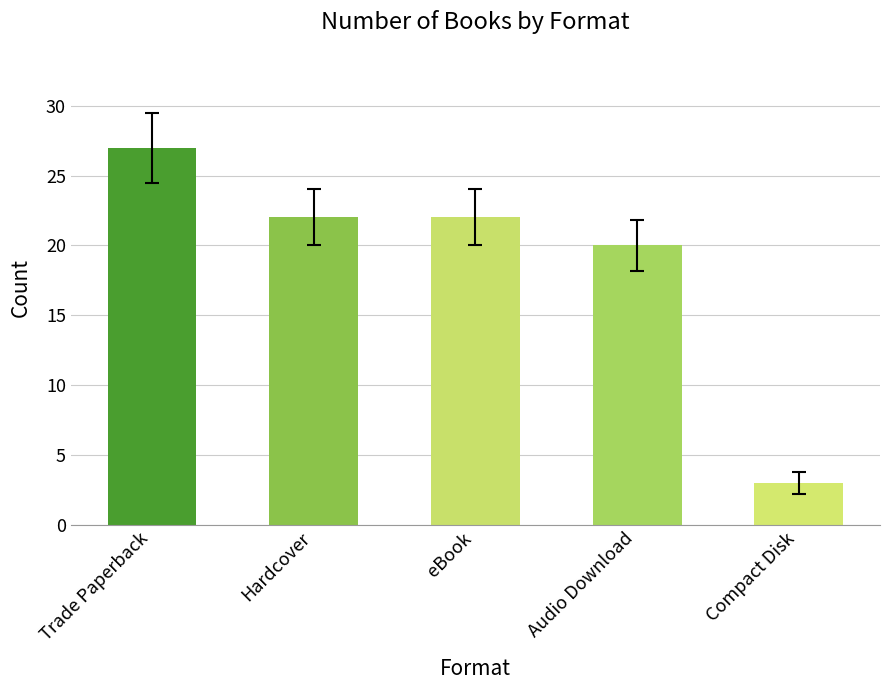

Between Trade Paperback and Compact Disk, which is larger?

Trade Paperback